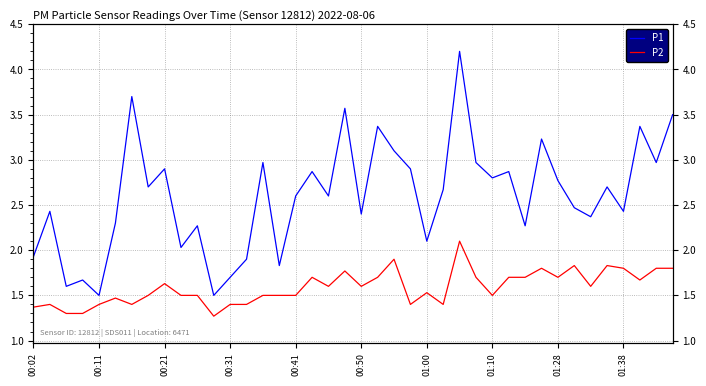

At which category is the sum across all series the highest?

26